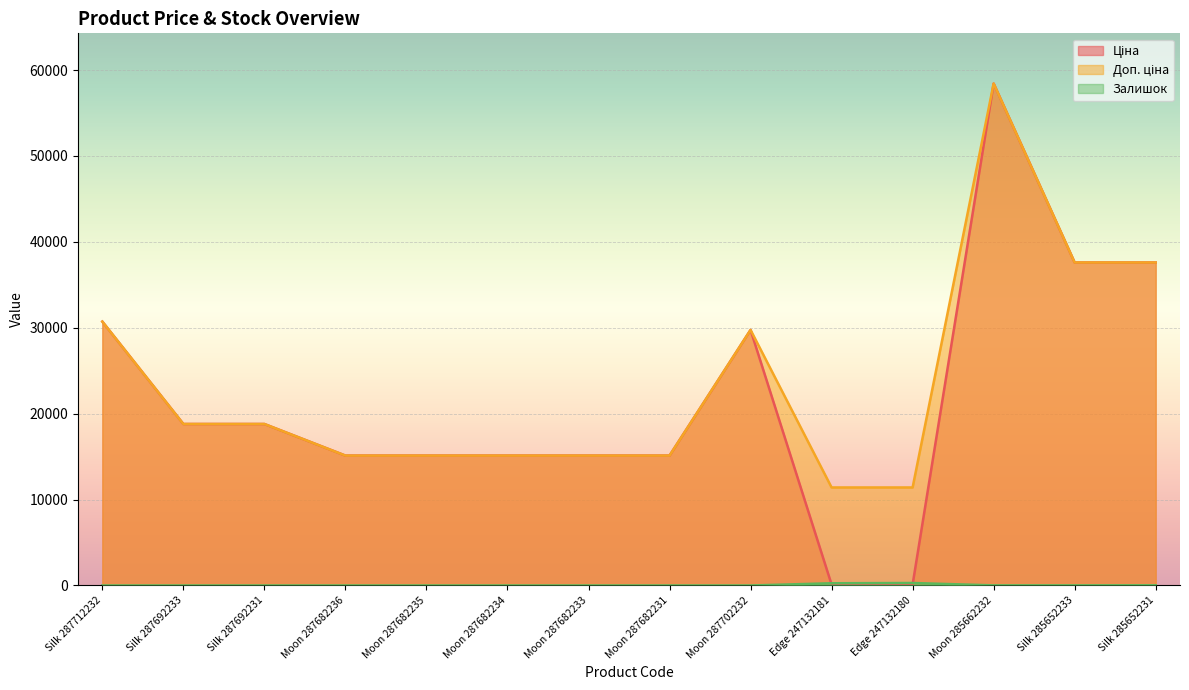

What is the difference between the second highest and second lowest values in the Ціна series?

37479.5